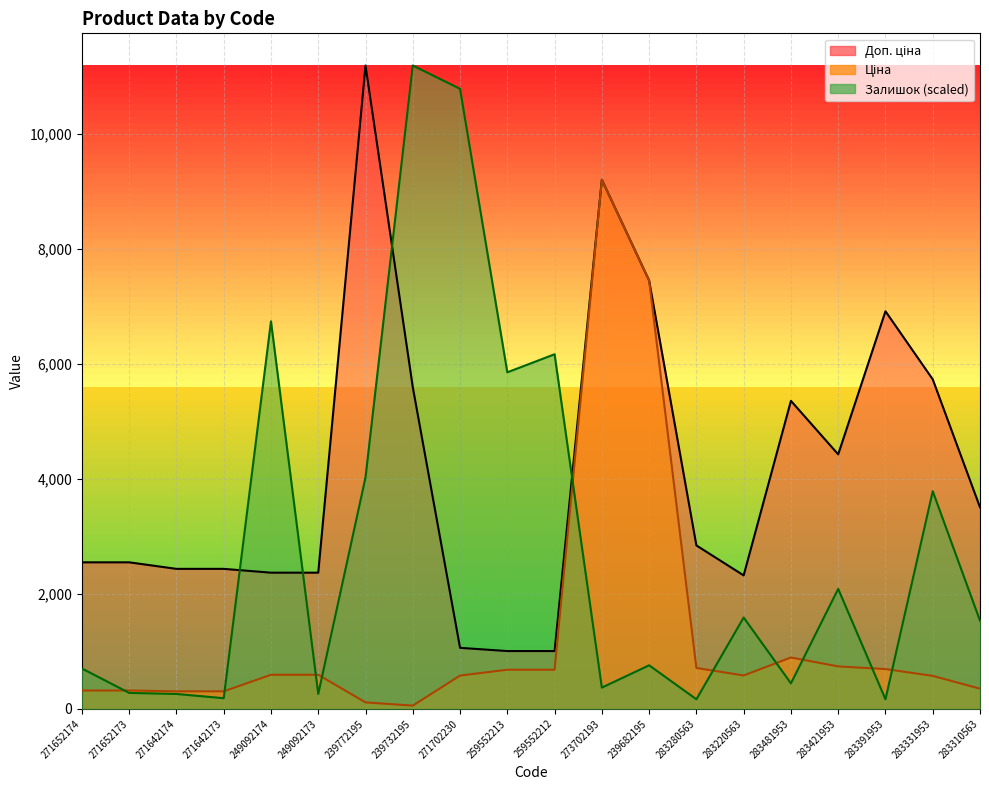

The value of Залишок at 283481953 is 442.9. True or false?

True